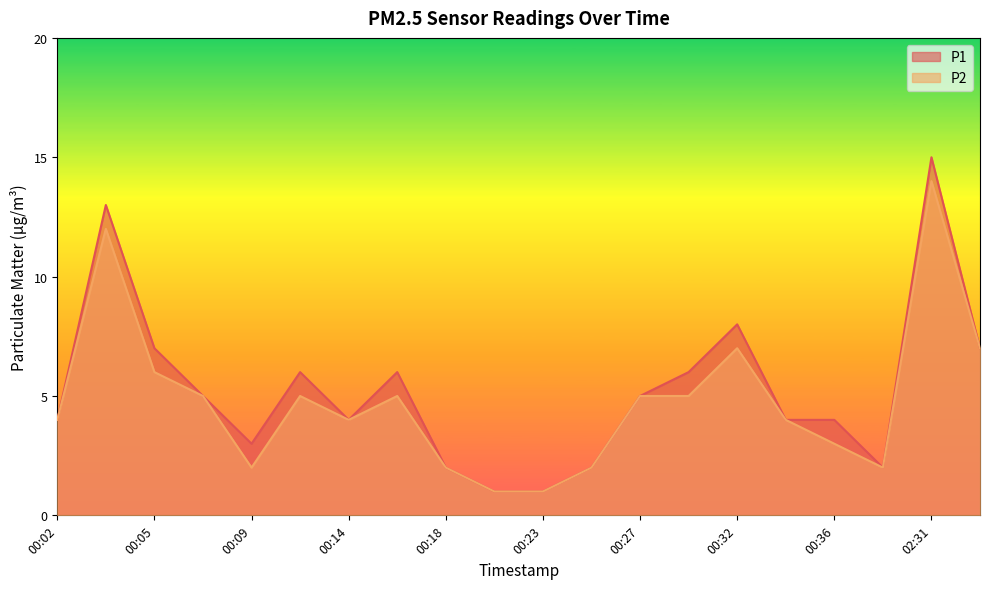

How many lines are shown in the chart?

2